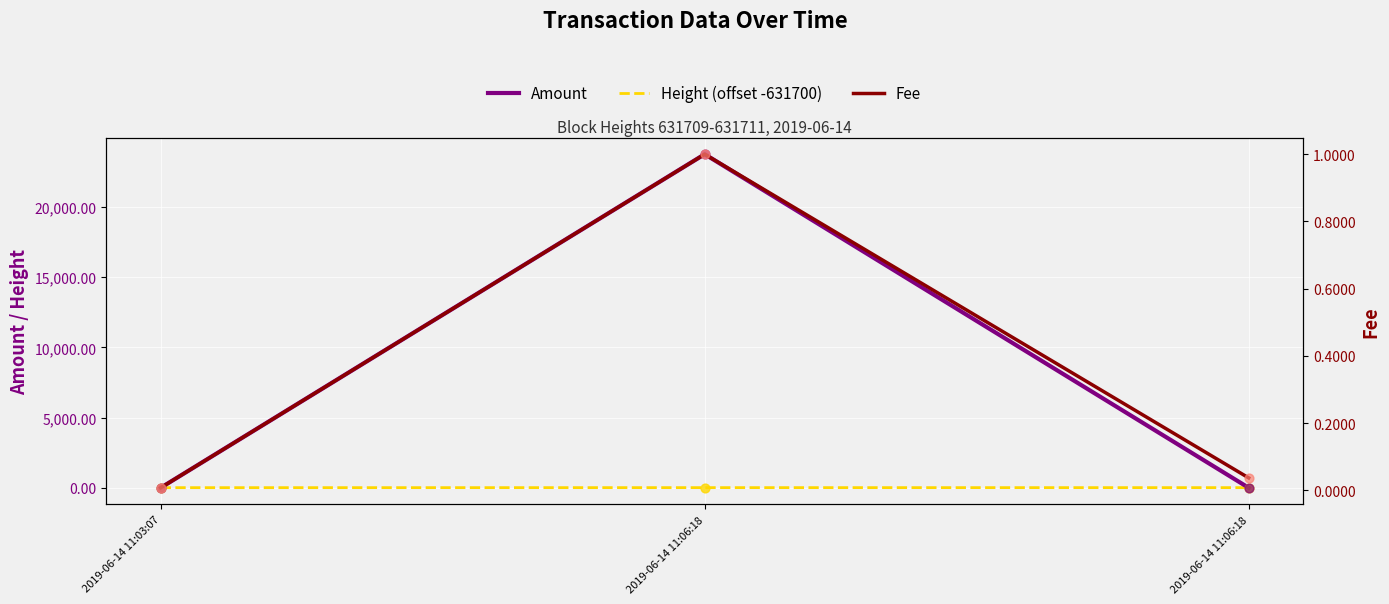

Which series has the largest total across all categories?

Amount